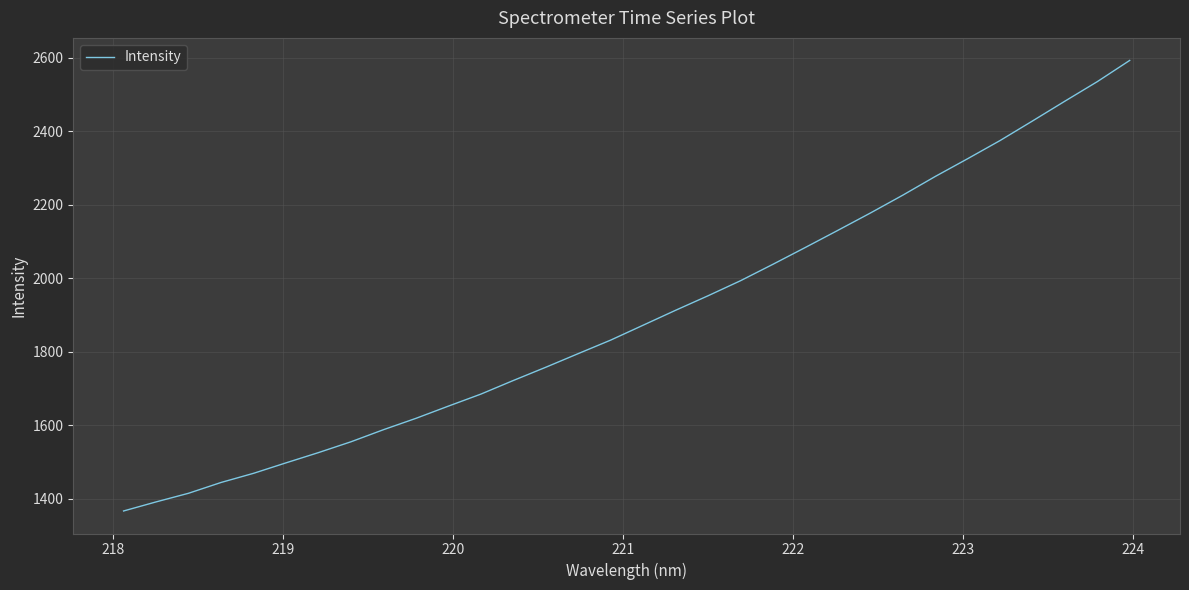

What is the minimum value shown in the chart?

1367.0